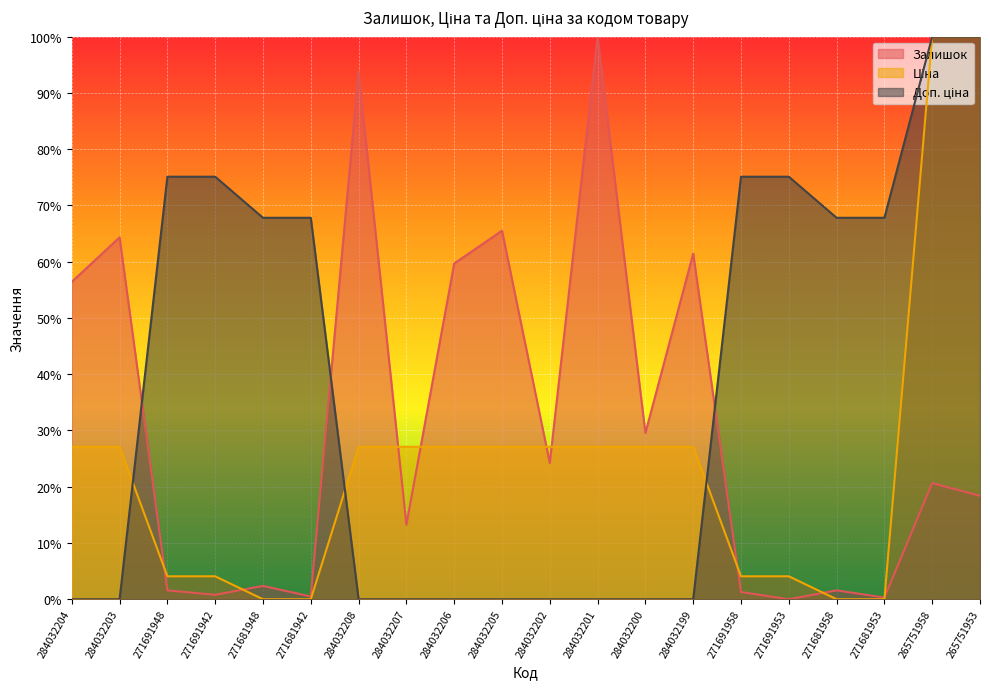

What is the highest value of the Ціна series?

1.0